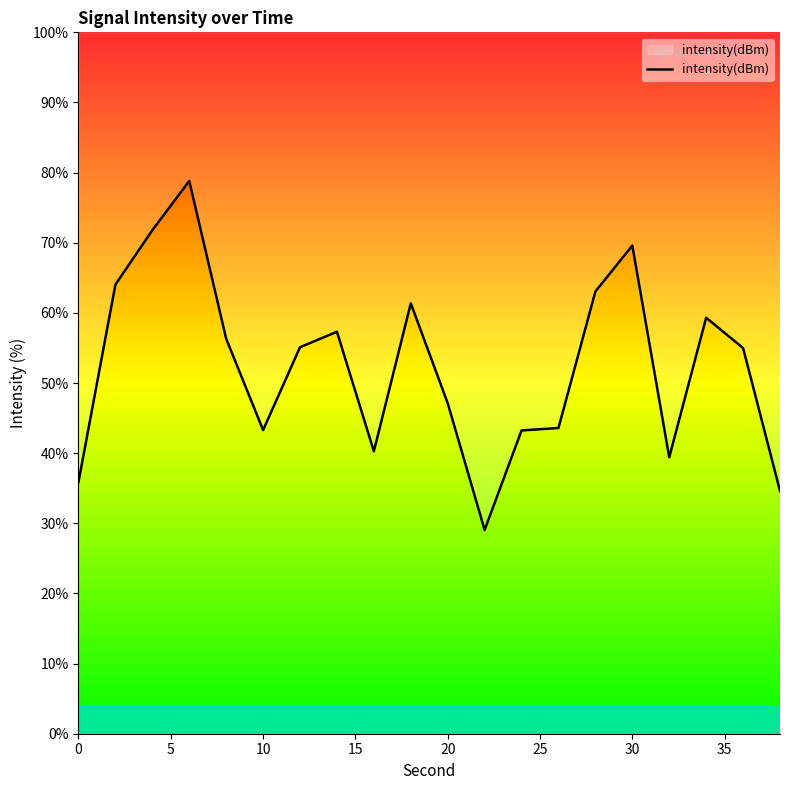

What is the ratio of the value at 20 to the value at 10?

1.1